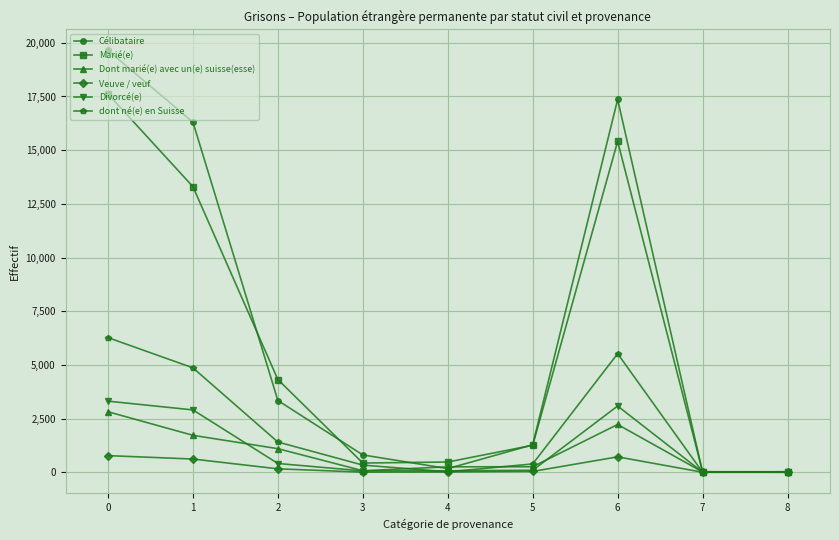

Which series changed the most between 1 and 7?

Célibataire